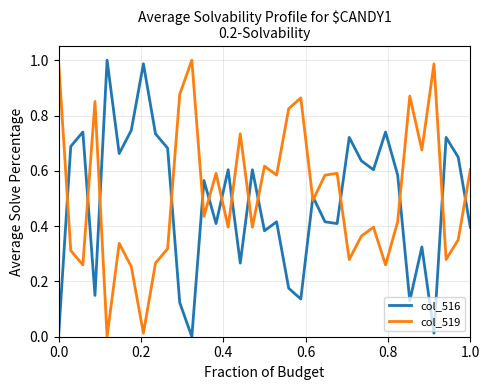

True or false: col_519 and col_516 intersect in this chart.

True